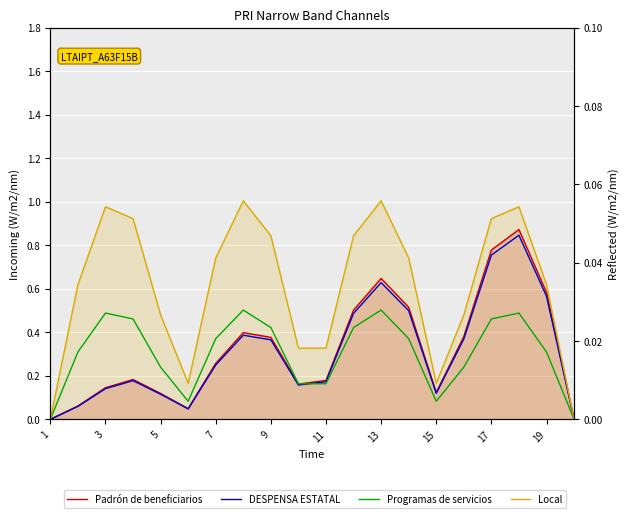

What is the difference between the maximum and second lowest values in the Programas de servicios series?

0.5